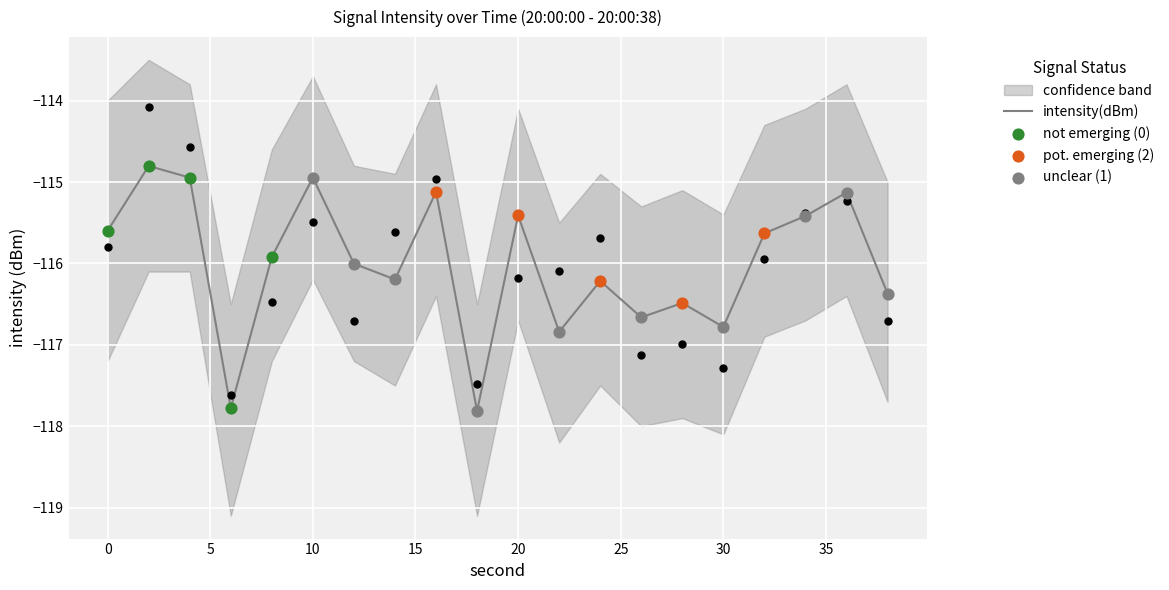

Which series has the widest spread of Y values?

intensity(dBm)